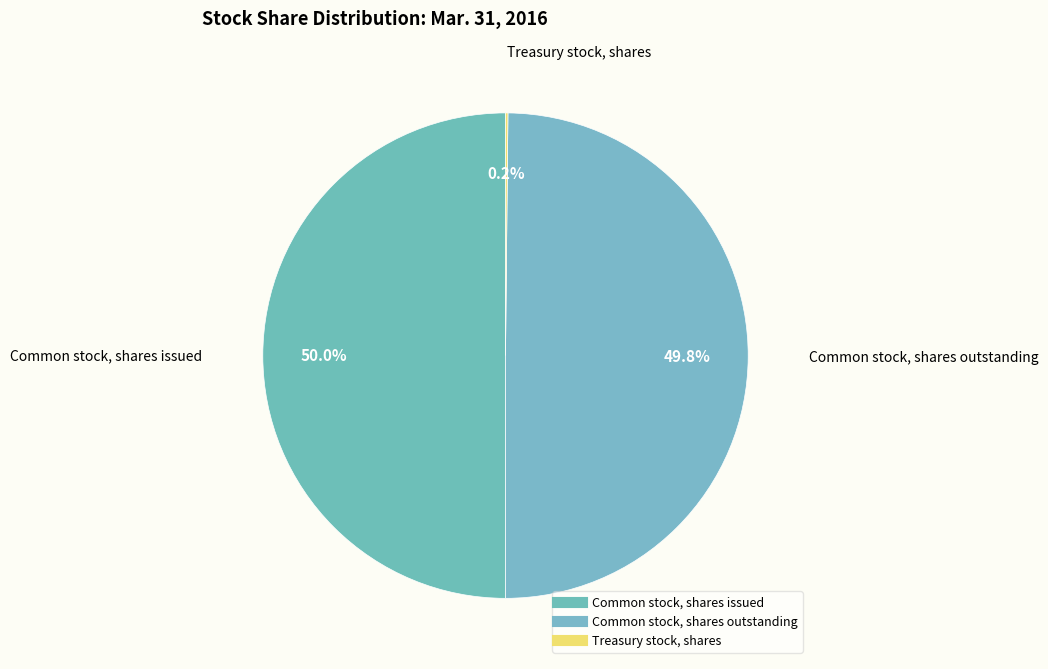

Does any single category account for the majority?

No